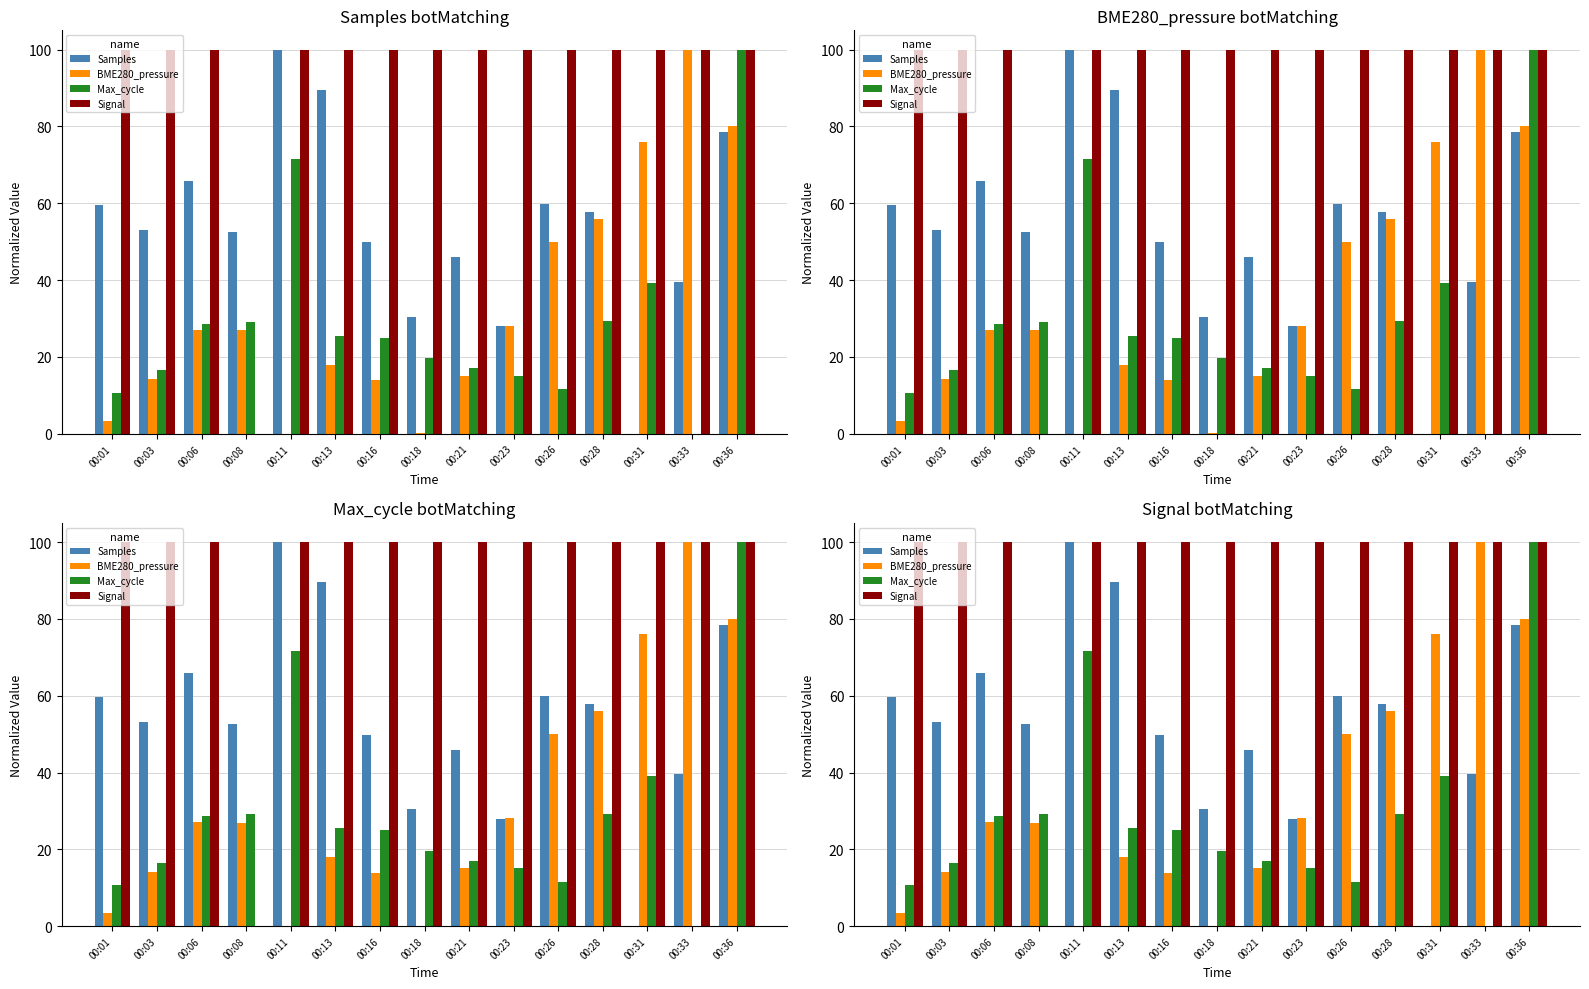

At which category does the chart reach its peak across all series?

00:11